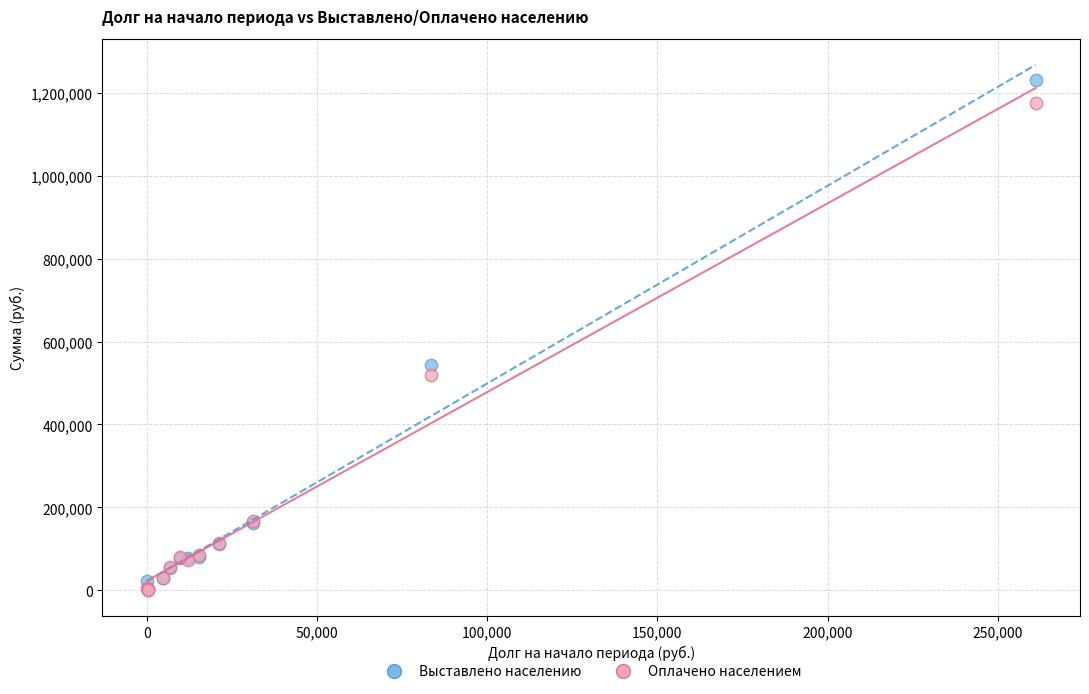

Across all series, what Y value is closest to 615999?

543573.2